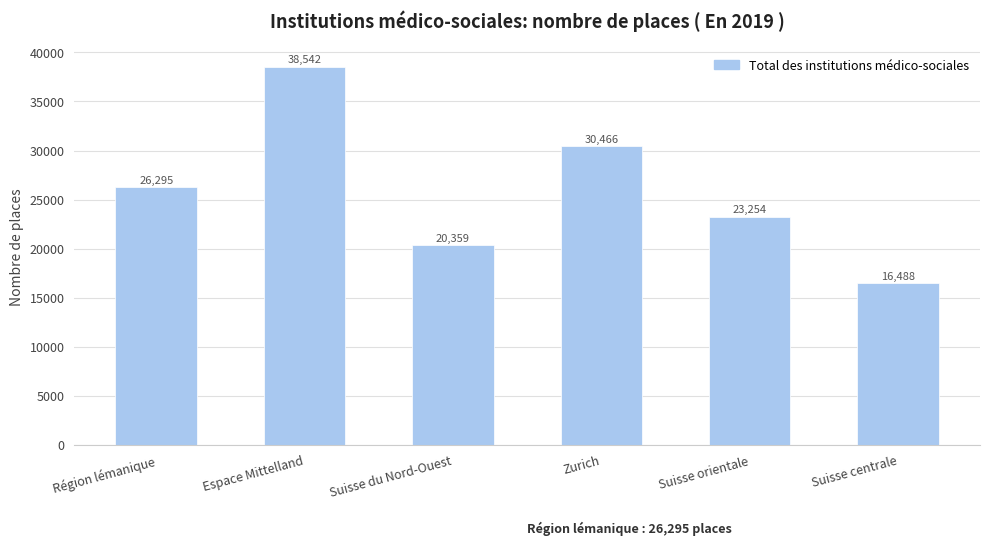

Rank the categories by value from lowest to highest.

Suisse centrale, Suisse du Nord-Ouest, Suisse orientale, Région lémanique, Zurich, Espace Mittelland